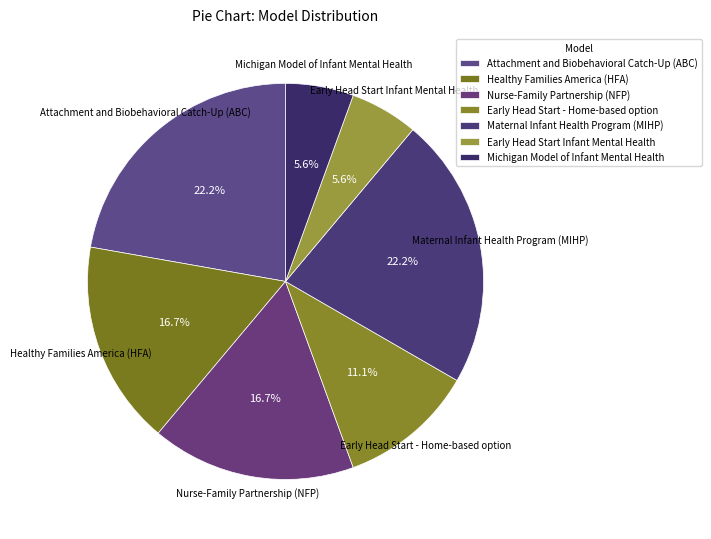

Count the number of slices in the pie.

7